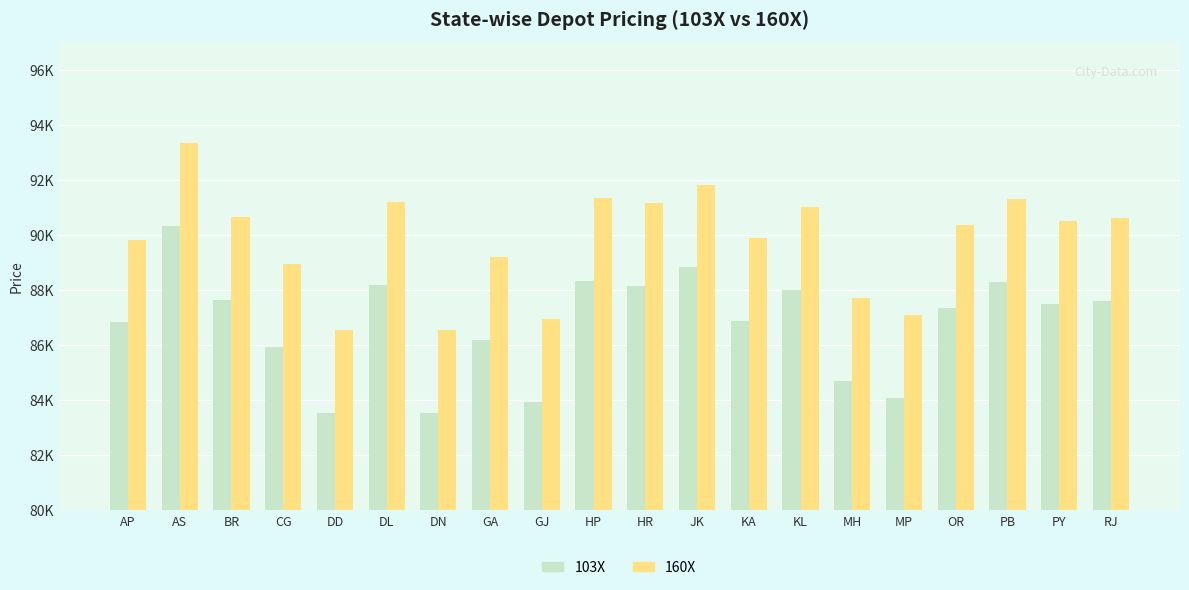

List the series in order of their overall mean, highest first.

160X, 103X